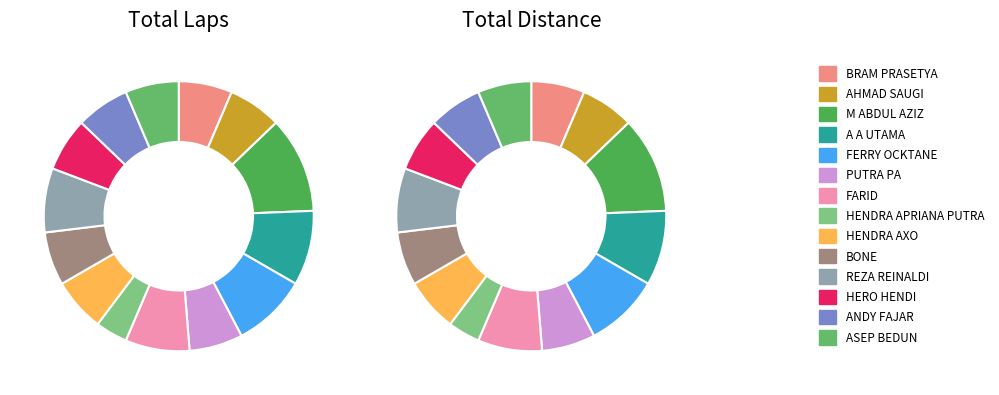

Is there a majority slice in this chart?

No